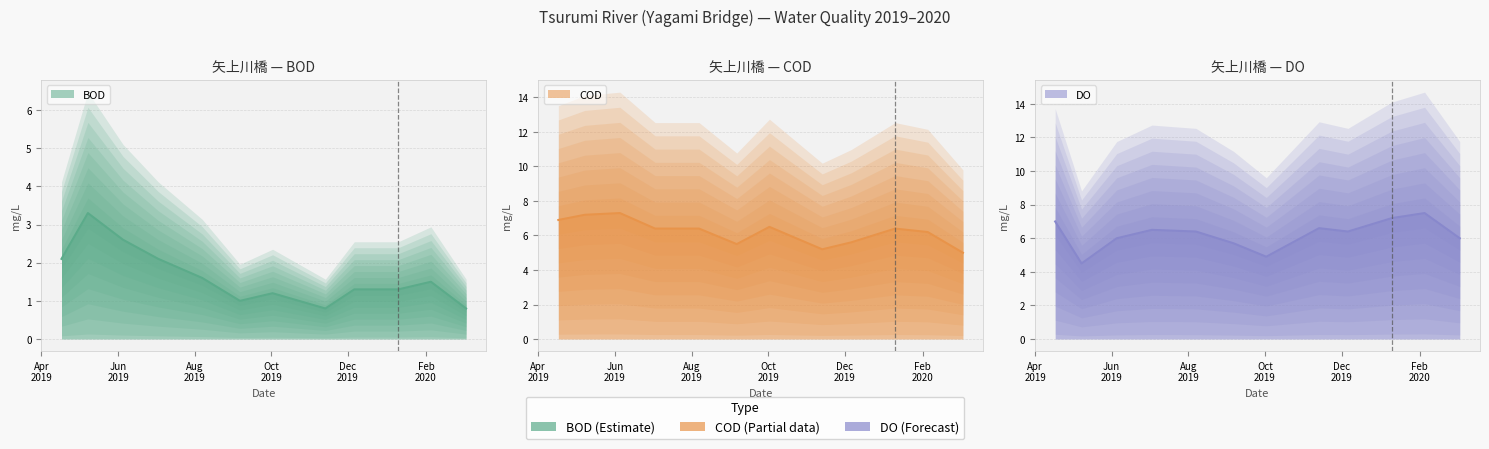

How many data points in BOD are less than 1?

2